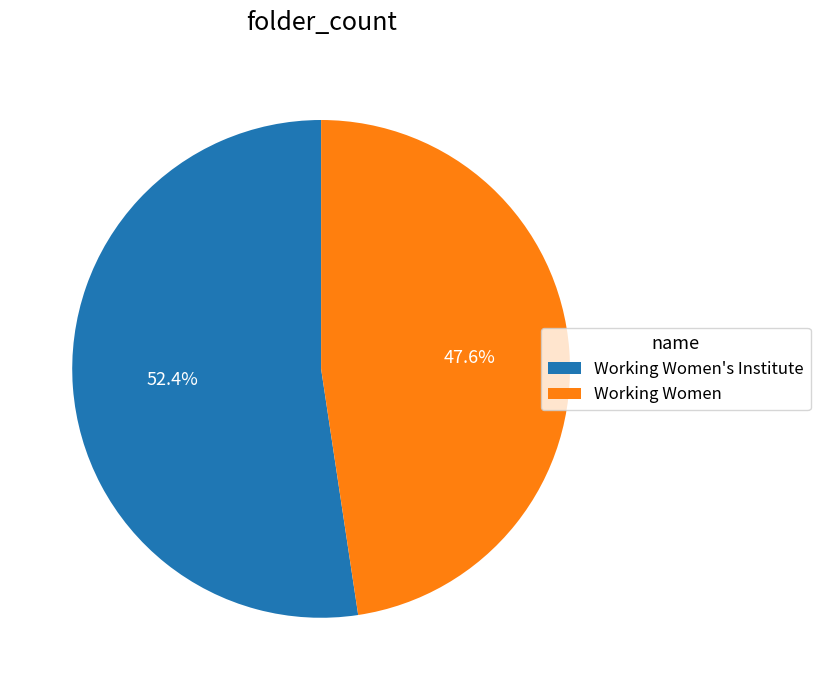

To the nearest percent, what is the difference between the Working Women's Institute and Working Women slice percentages?

5%